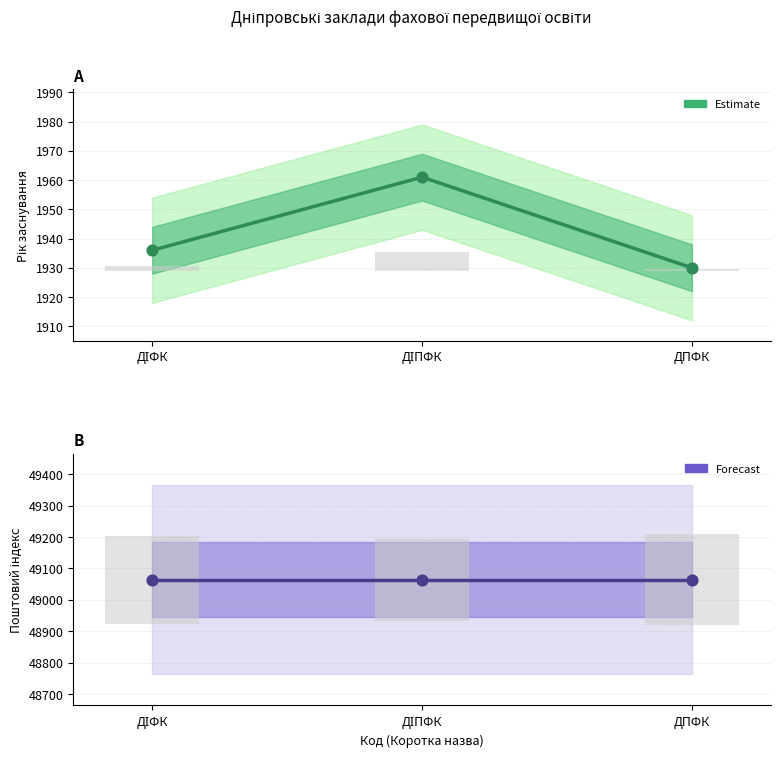

At how many categories does at least one series exceed 12719?

3